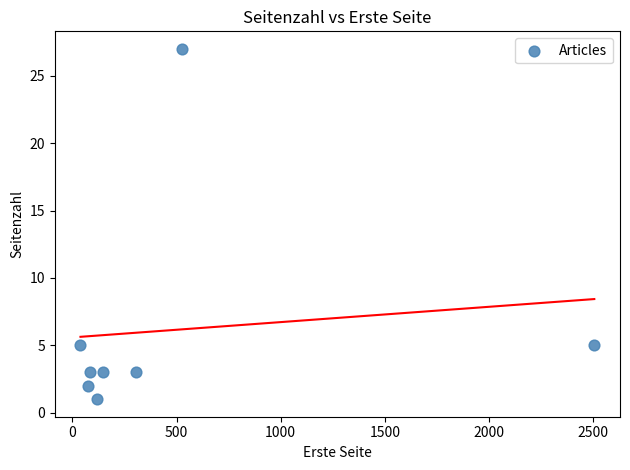

What is the range of Y values (max minus min)?

26